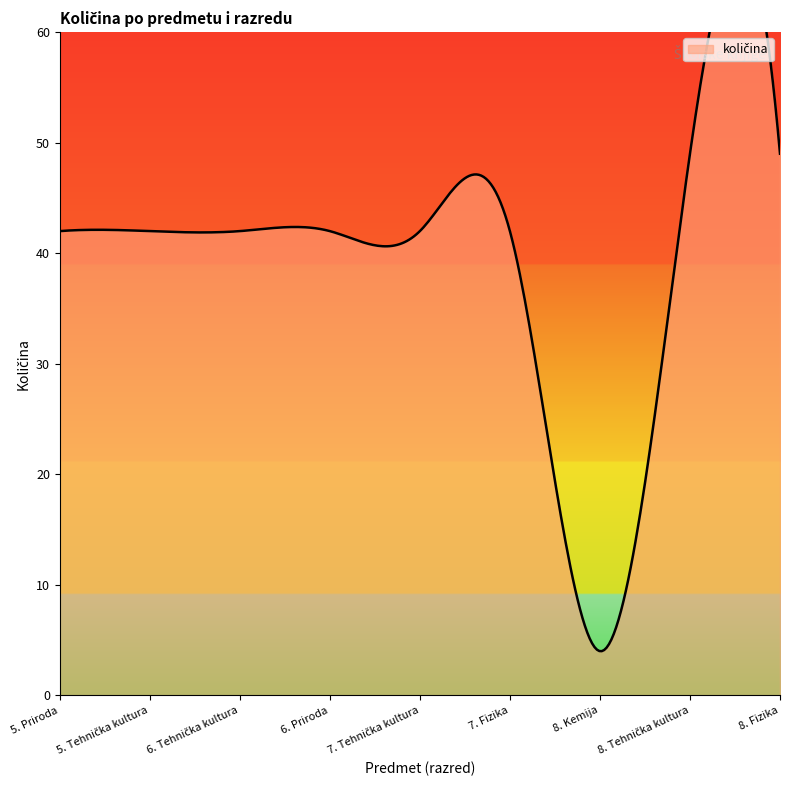

How many interior local valleys (lower than both neighbors) does the data have?

1